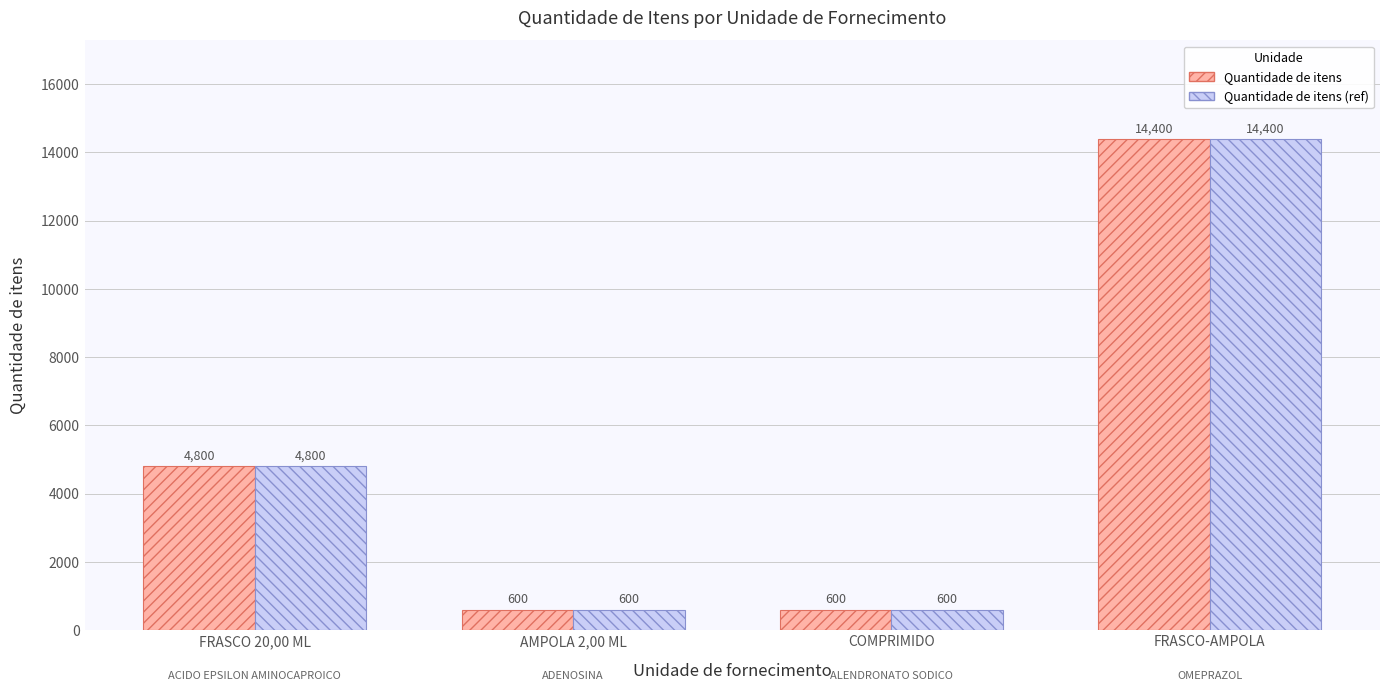

What is the total value across all series at FRASCO 20,00 ML?

9600